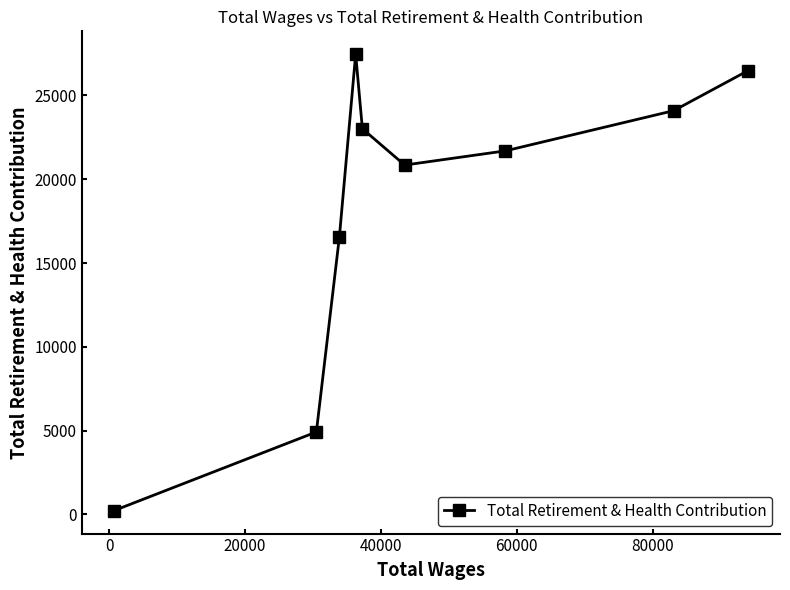

How many points are higher than both their immediate neighbors (excluding endpoints)?

1